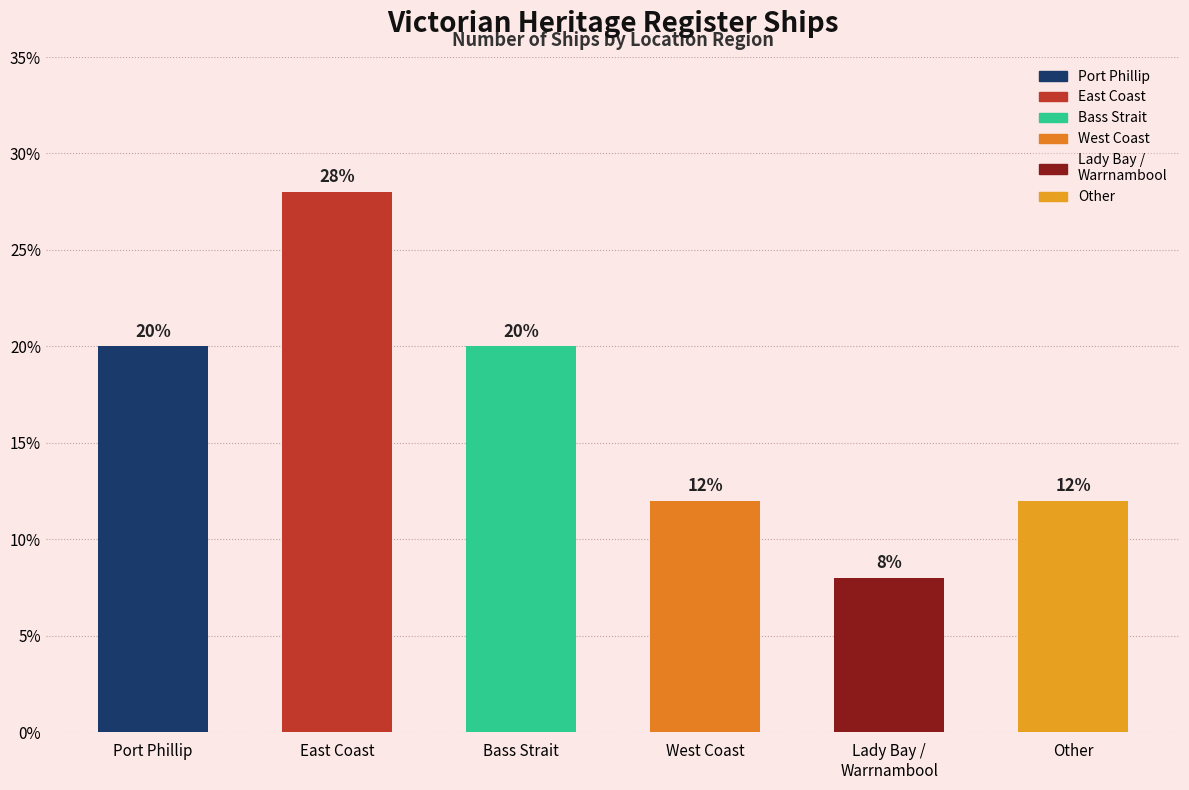

What is the sum of the values at Bass Strait and West Coast?

32.0